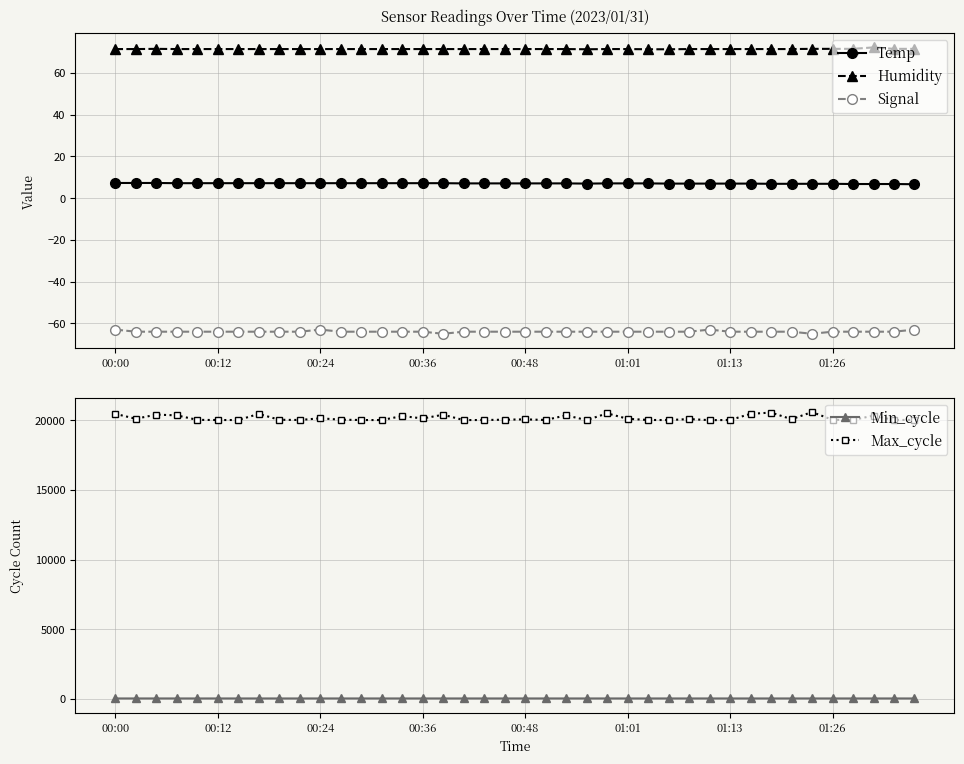

What is the value of the Max_cycle point at the 20th from the left?

20047.0